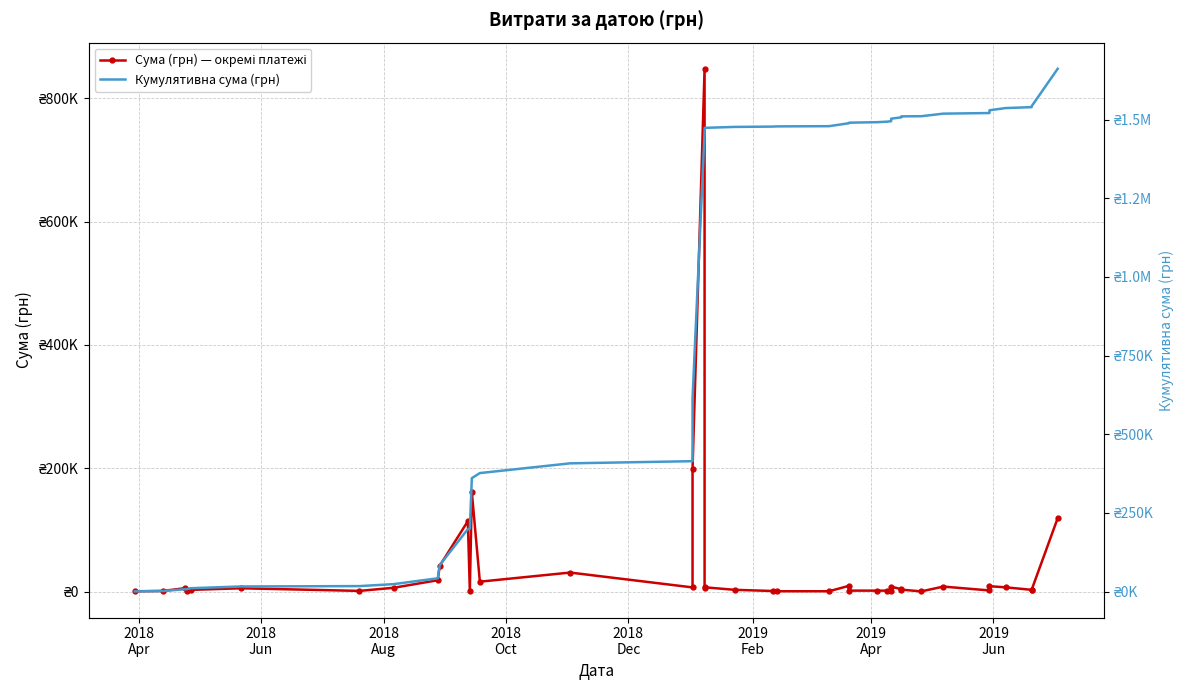

Is the value of Кумулятивна сума (грн) at 10 greater than the value of Сума (грн) — окремі платежі at 21?

Yes